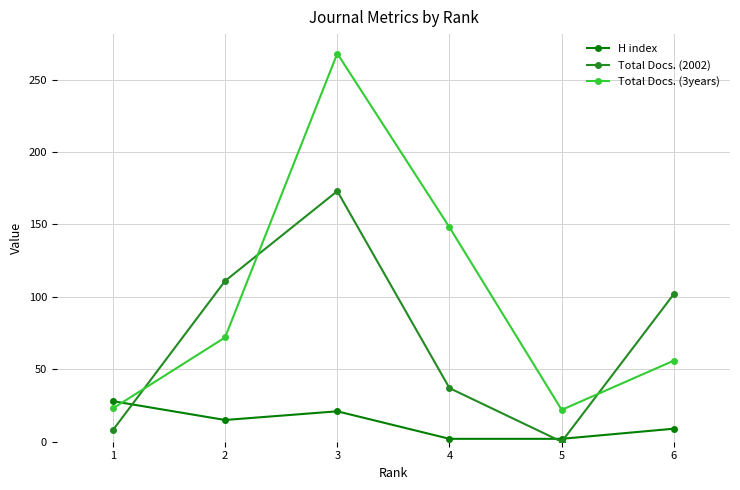

What is the value of the Total Docs. (3years) point at the 4th from the left?

148